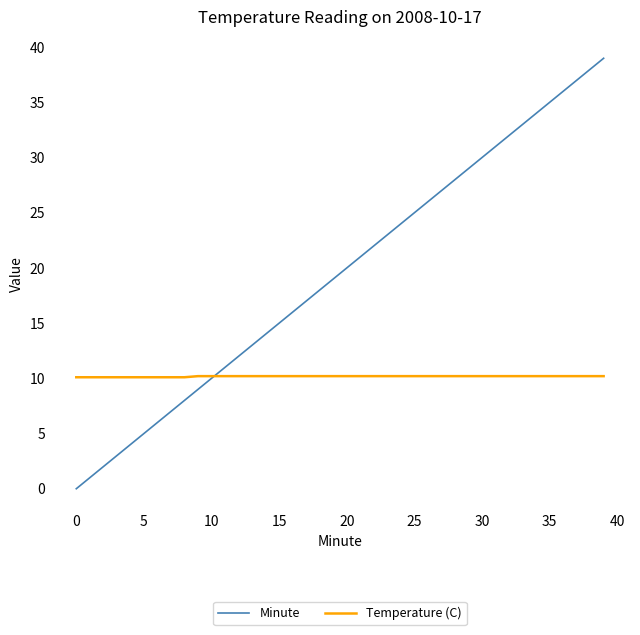

True or false: Temperature (C) and Minute intersect in this chart.

True